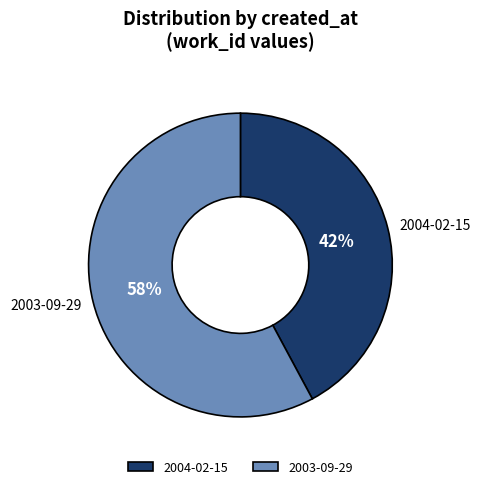

True or false: 2004-02-15 accounts for 42% of the total.

True